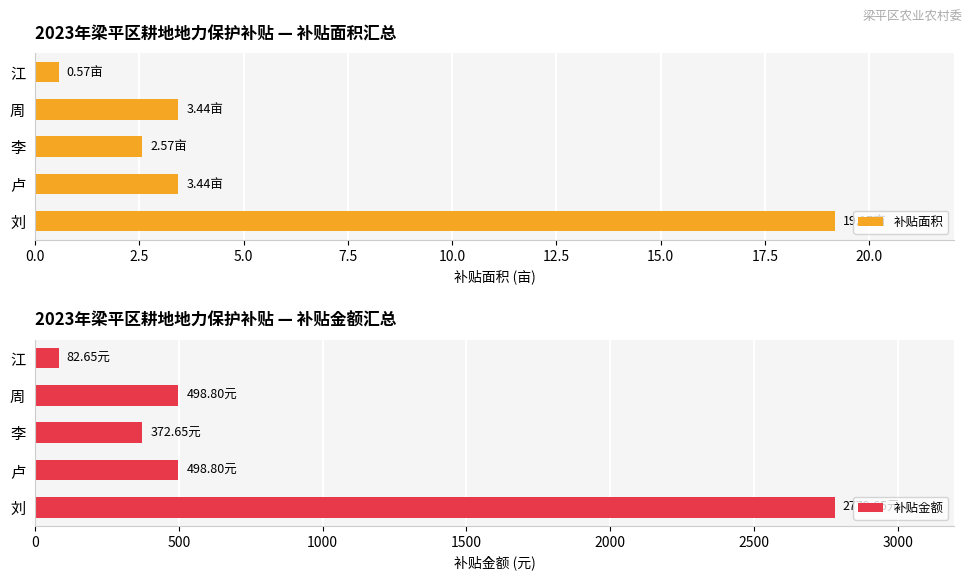

What is the average value of the 补贴面积 series?

5.8